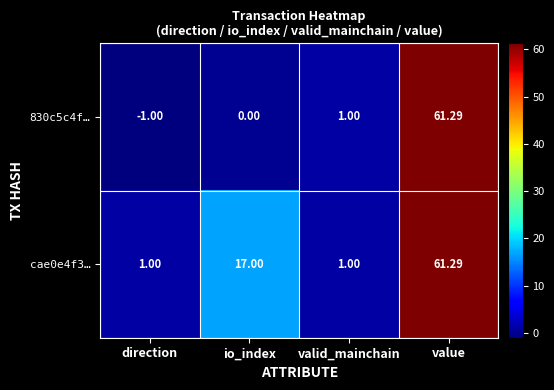

At which label is cae0e4f3… closest to 31?

io_index